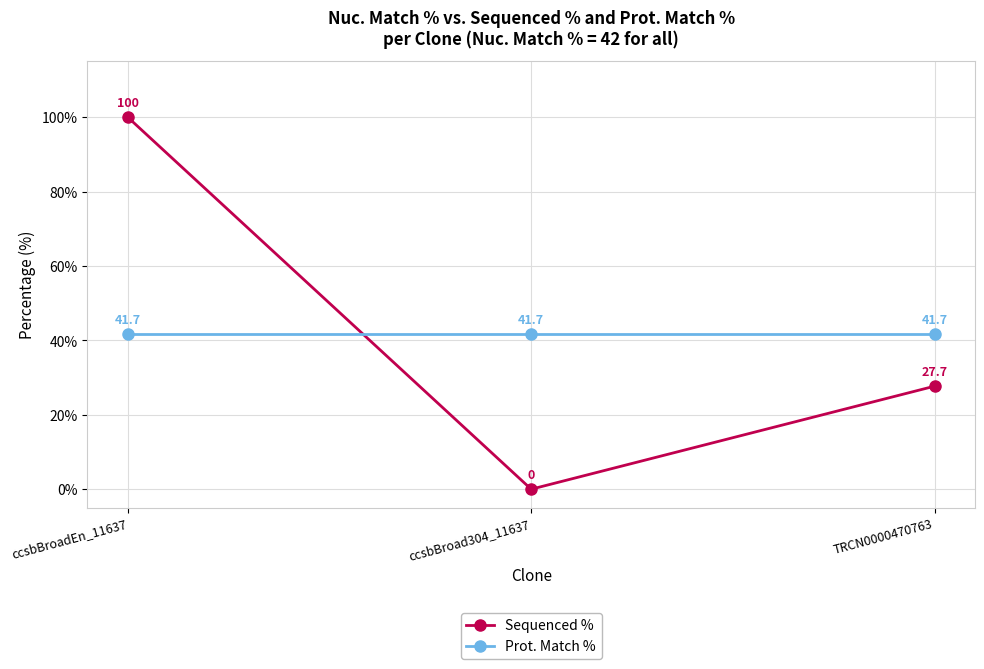

What is the difference between the maximum and minimum values in the Sequenced % series?

100.0